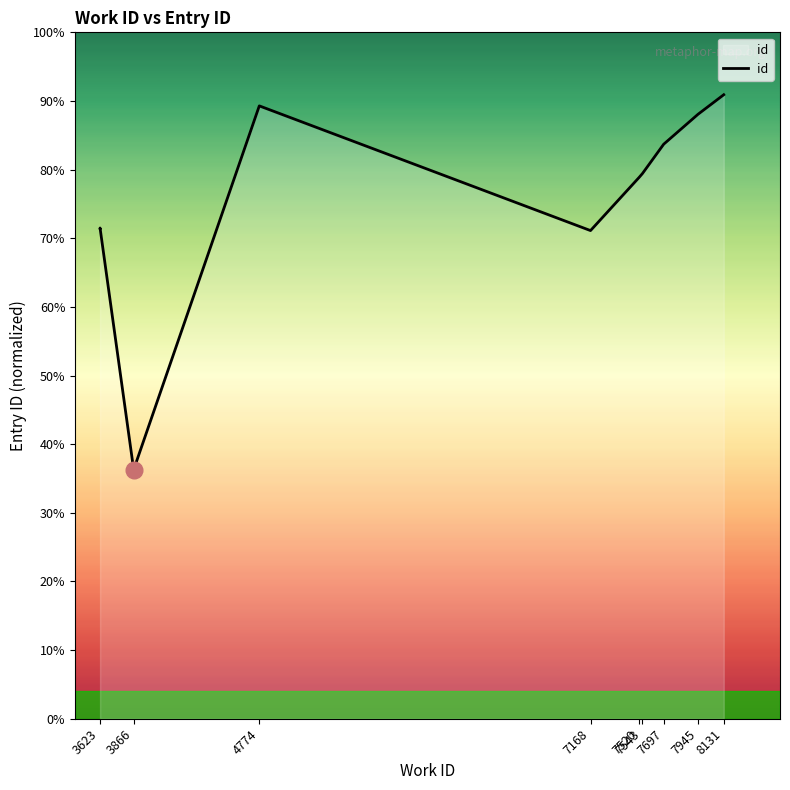

What is the difference between the maximum and minimum values?

14939